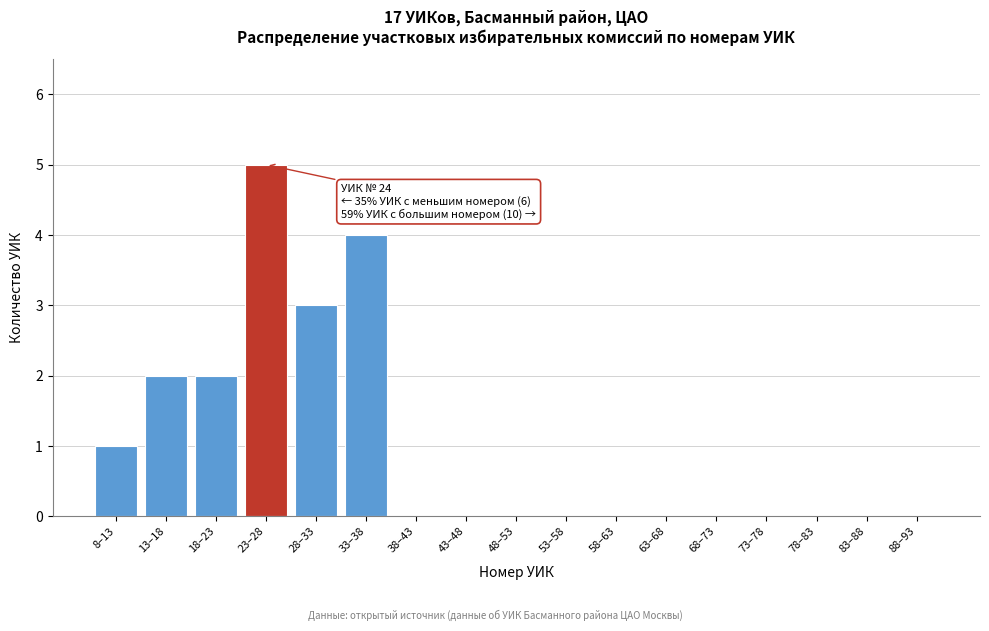

Reading left to right, list all the values displayed in this chart.

8–13=1	13–18=2	18–23=2	23–28=5	28–33=3	33–38=4	38–43=0	43–48=0	48–53=0	53–58=0	58–63=0	63–68=0	68–73=0	73–78=0	78–83=0	83–88=0	88–93=0